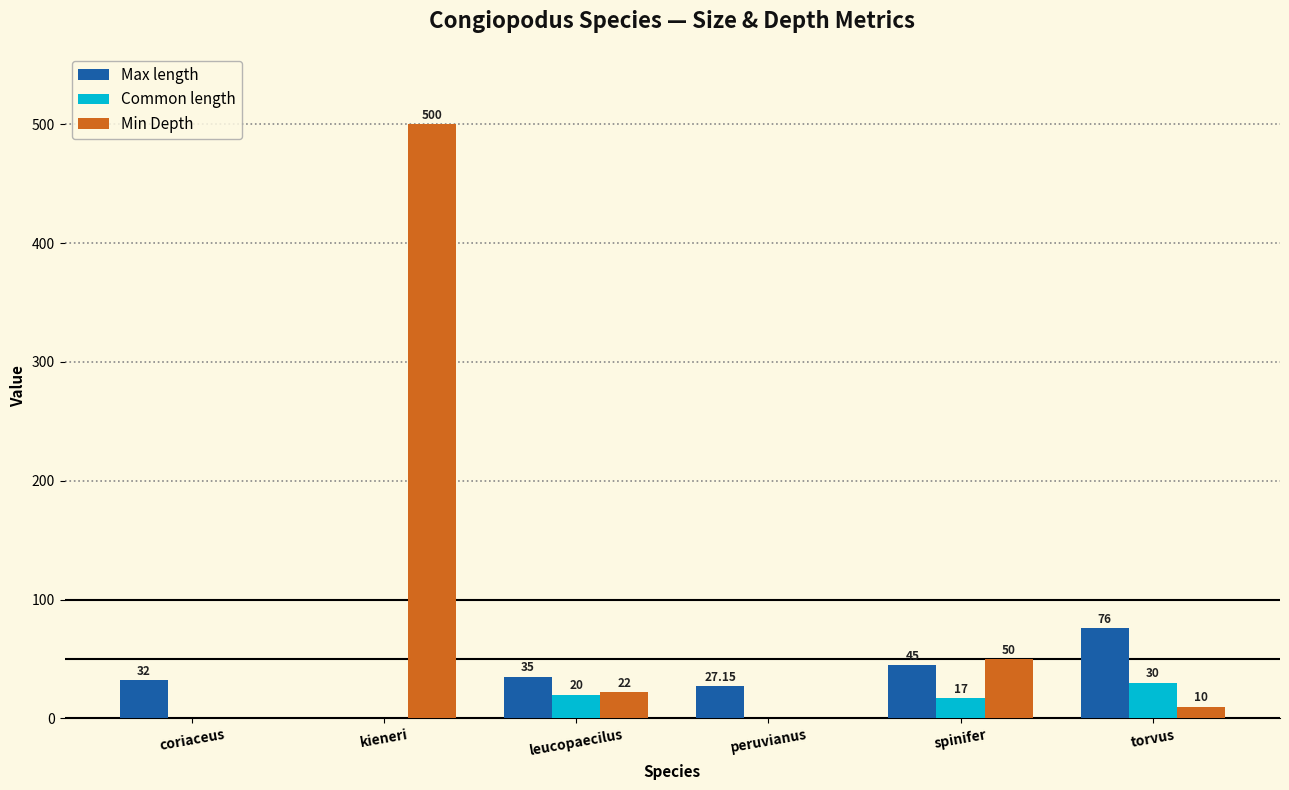

Which series has the widest spread of values?

Min Depth